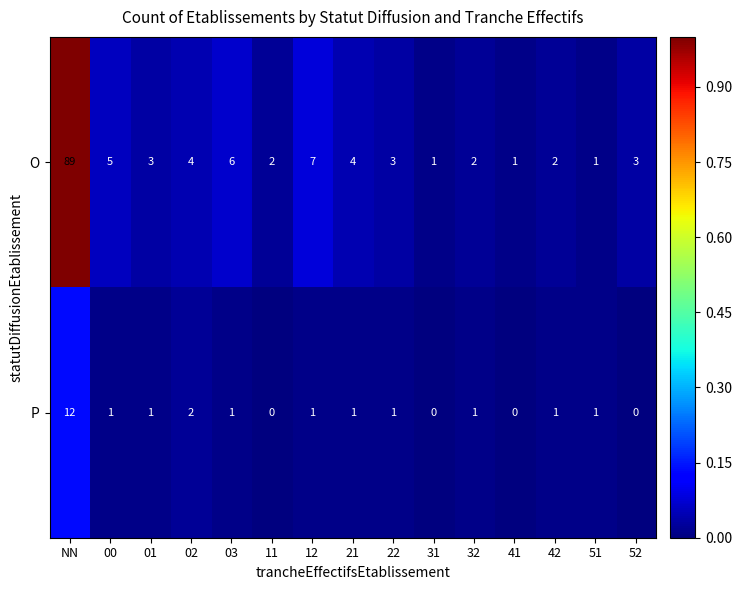

Is it true that P equals 1 at 22?

True